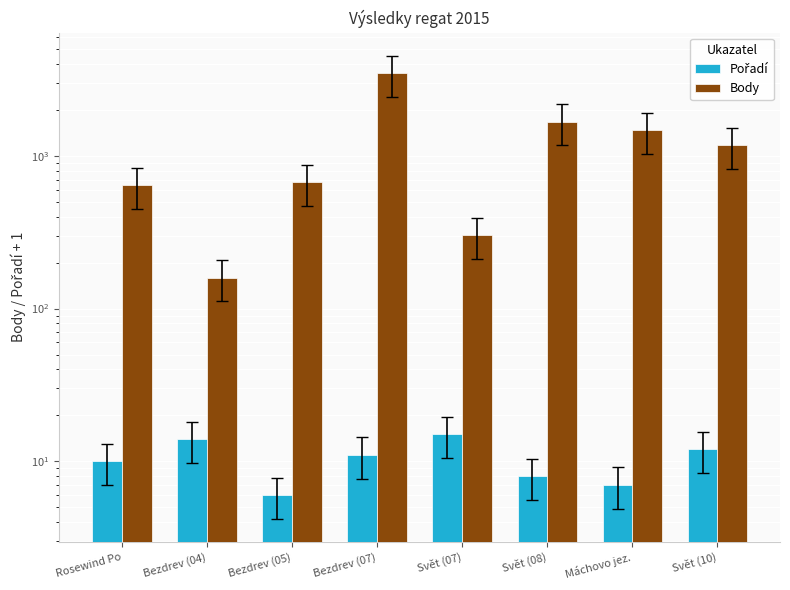

Reading left to right, list all the values displayed in this chart.

Pořadí: Rosewind Po=10	Bezdrev (04)=14	Bezdrev (05)=6	Bezdrev (07)=11	Svět (07)=15	Svět (08)=8	Máchovo jez.=7	Svět (10)=12
Body: Rosewind Po=645	Bezdrev (04)=159	Bezdrev (05)=672	Bezdrev (07)=3481	Svět (07)=303	Svět (08)=1675	Máchovo jez.=1471	Svět (10)=1176